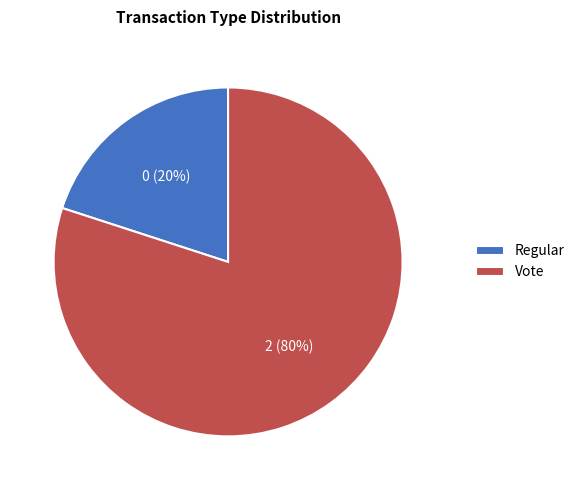

Is there any slice that represents more than half of the pie?

Yes